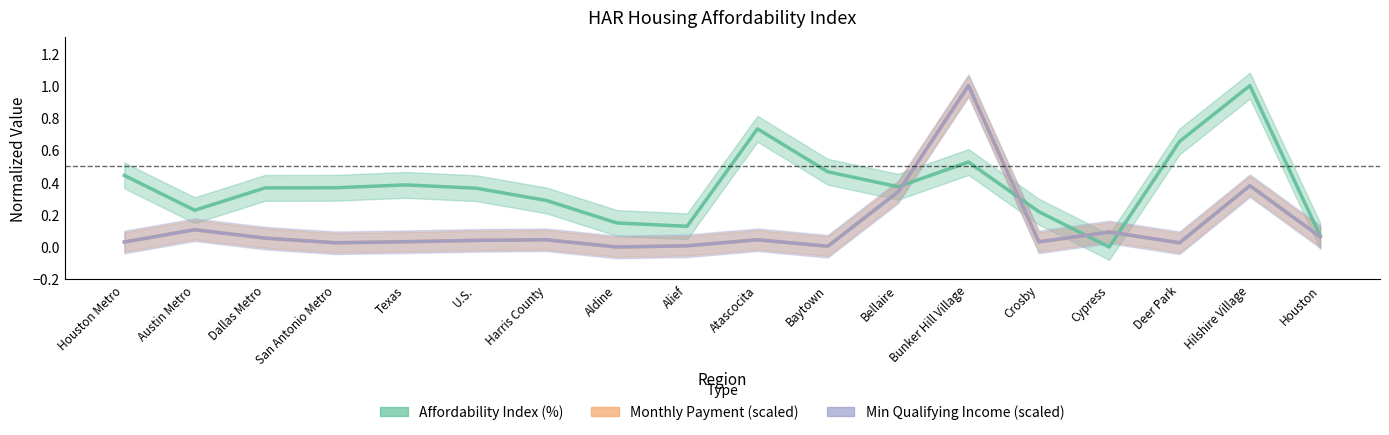

Reading left to right, transcribe all the data shown in this chart.

Affordability Index (%): 0.4	0.2	0.4	0.4	0.4	0.4	0.3	0.1	0.1	0.7	0.5	0.4	0.5	0.2	0.0	0.7	1.0	0.1
Monthly Payment (scaled): 0.0	0.1	0.1	0.0	0.0	0.0	0.0	0.0	0.0	0.0	0.0	0.3	1.0	0.0	0.1	0.0	0.4	0.1
Min Qualifying Income (scaled): 0.0	0.1	0.1	0.0	0.0	0.0	0.0	0.0	0.0	0.0	0.0	0.3	1.0	0.0	0.1	0.0	0.4	0.1